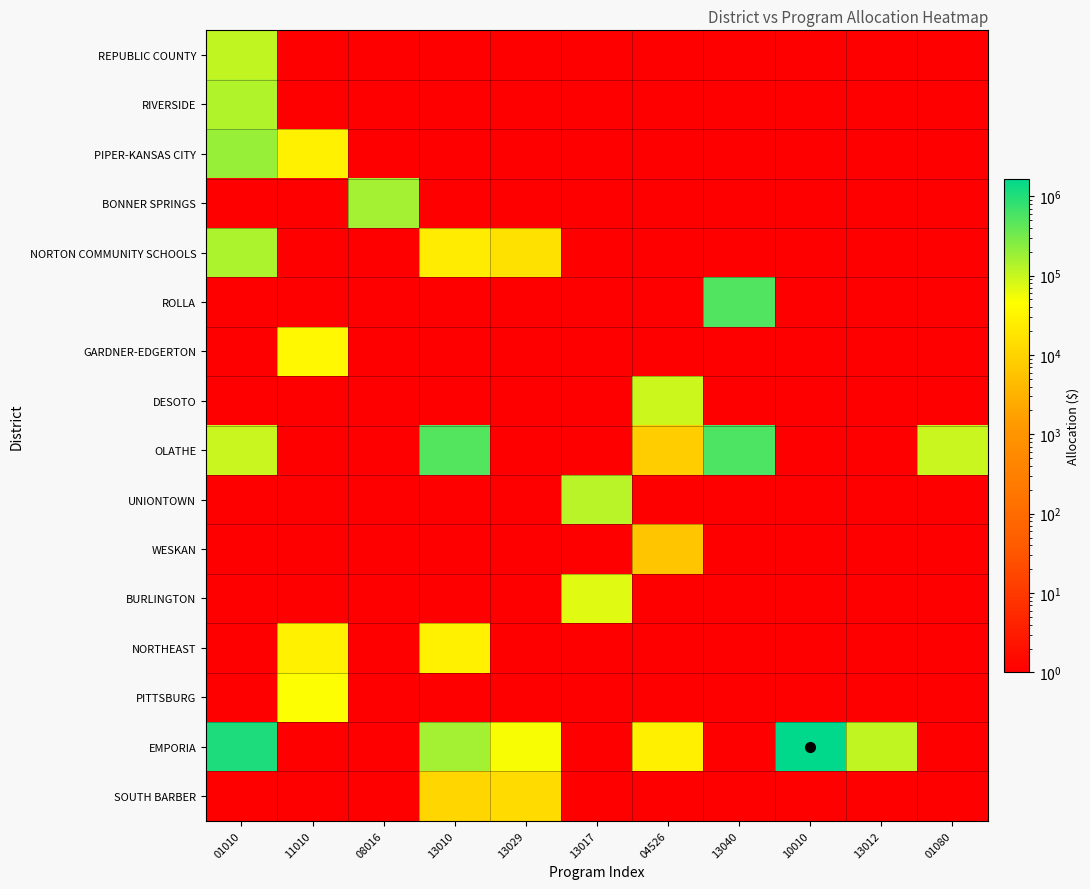

Between 04526 and 13010, which is larger?

13010